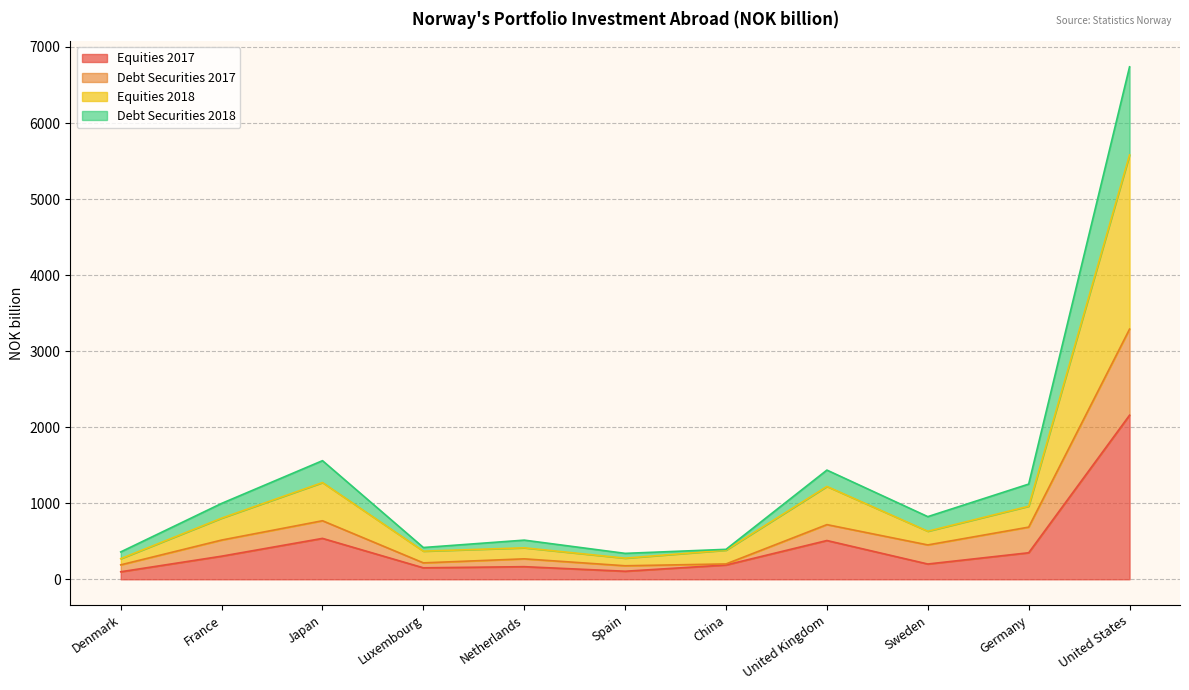

True or false: Debt Securities 2017 has a value of 109 at Spain.

False